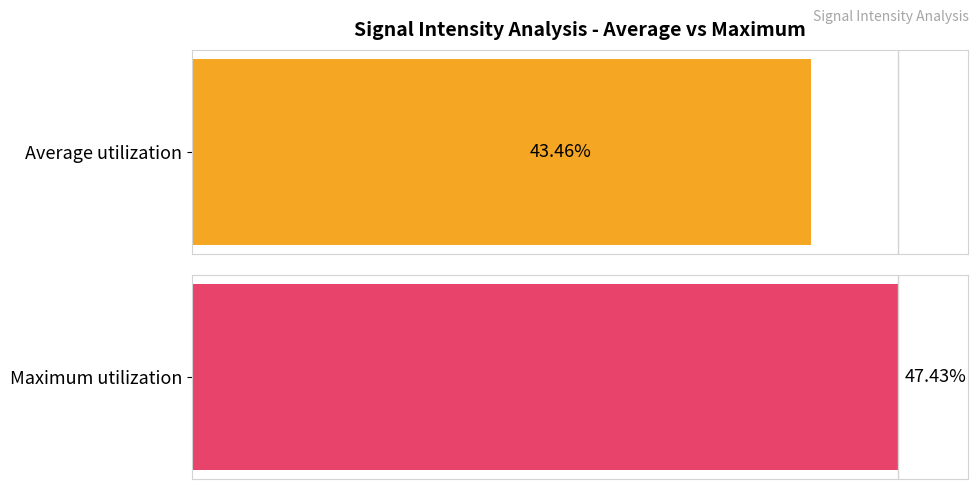

Which series has the largest range (max minus min)?

Average utilization